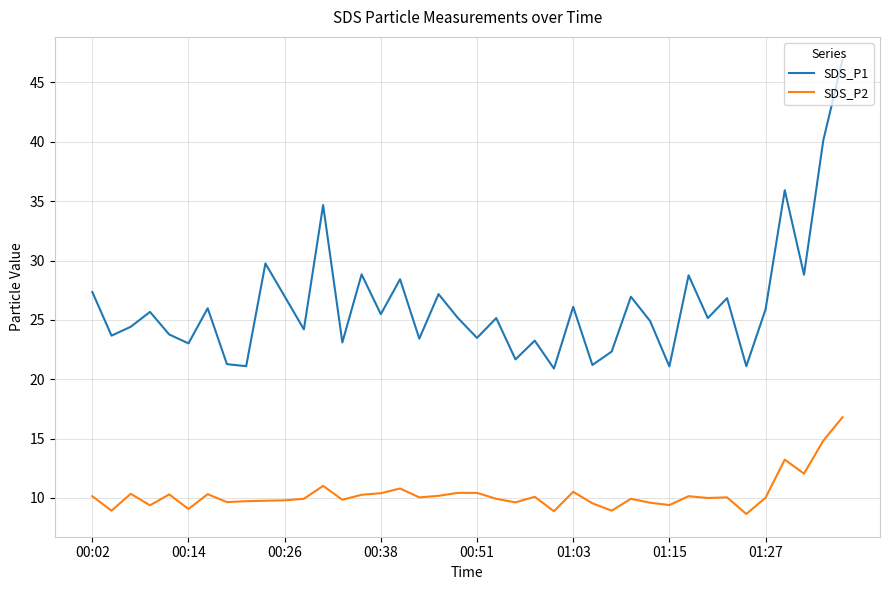

True or false: SDS_P2 and SDS_P1 intersect in this chart.

False